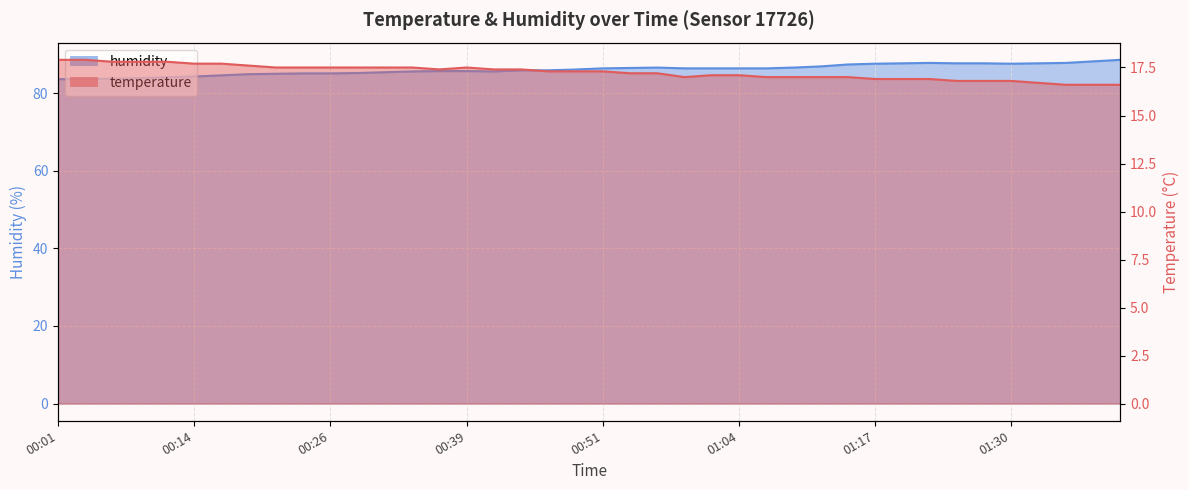

Between 01:27 and 00:16, which is larger?

00:16